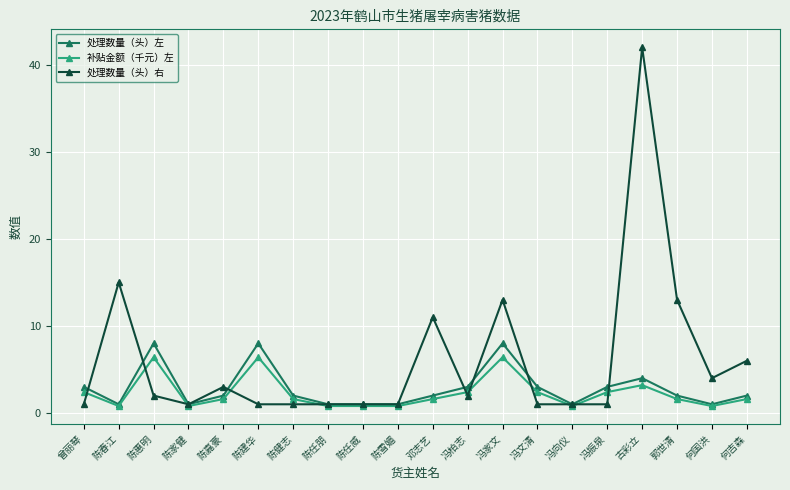

Rank the series at 陈嘉豪 from highest to lowest value.

处理数量（头）右, 处理数量（头）左, 补贴金额（千元）左